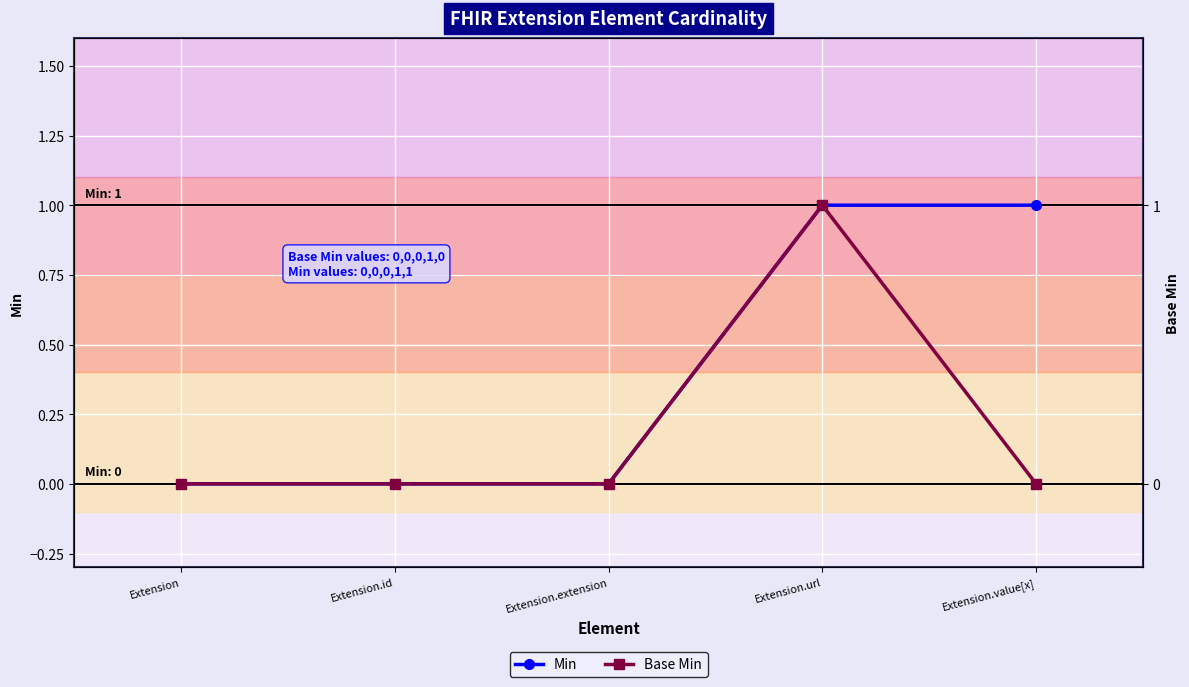

How many values in the Min series exceed 0?

2